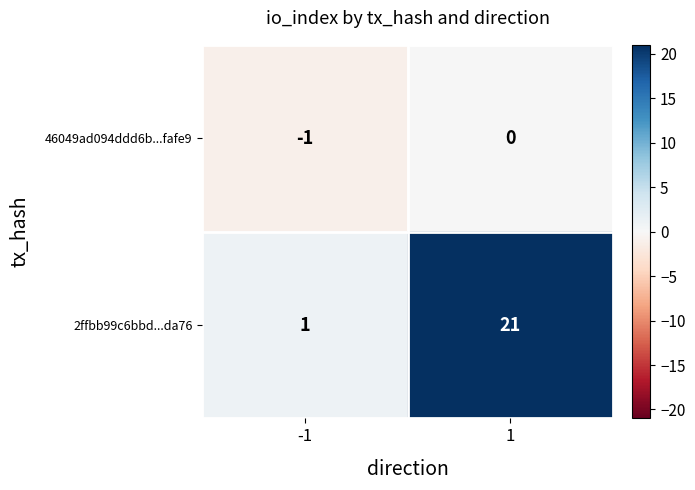

Between -1 and 1, which series saw the biggest shift?

2ffbb99c6bbd...da76